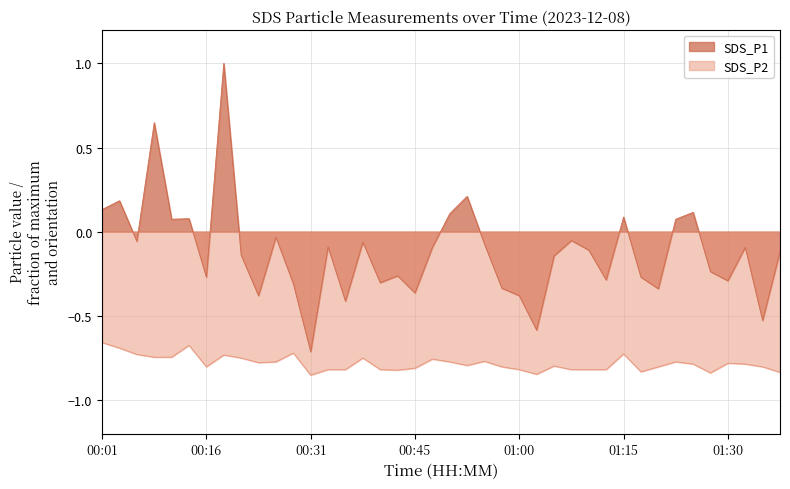

The SDS_P2 series shows -1.2 at 01:27. True or false?

False